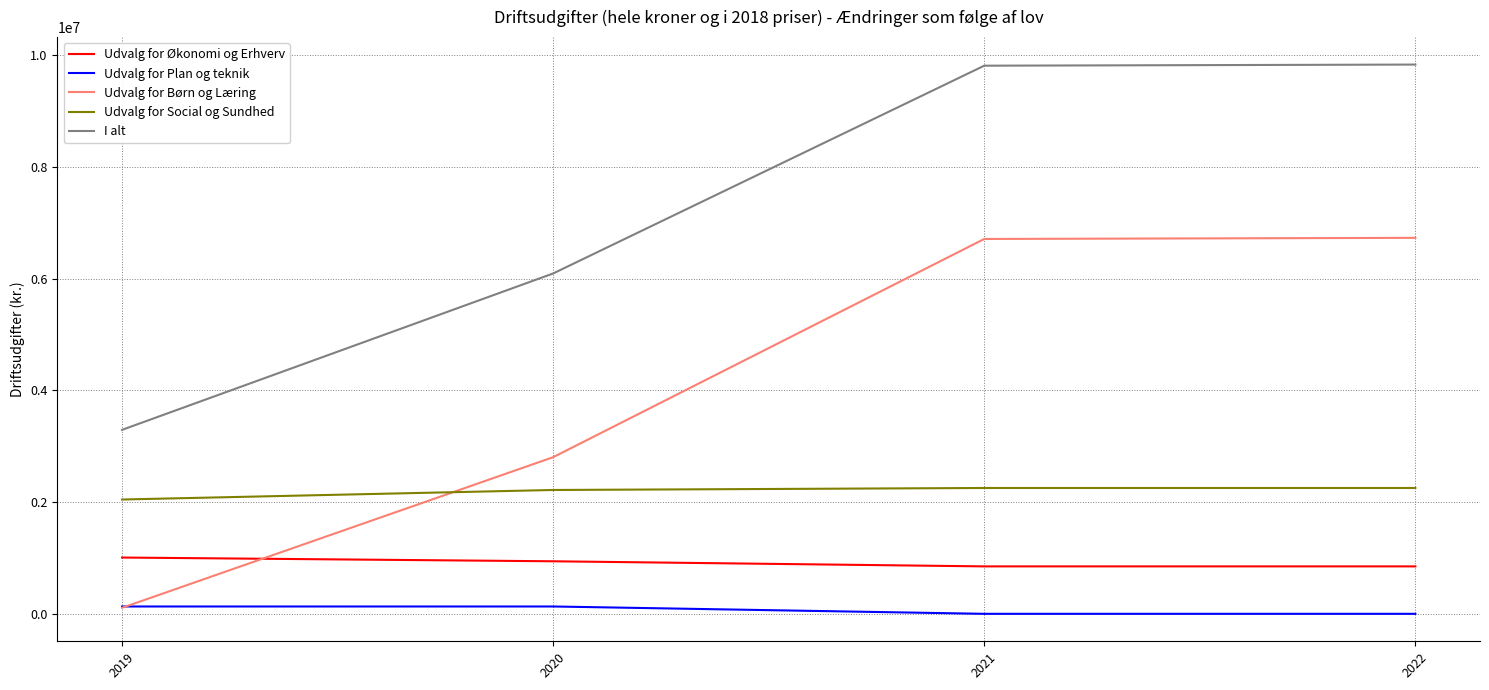

True or false: Udvalg for Økonomi og Erhverv has more than 1 interior local peaks.

False